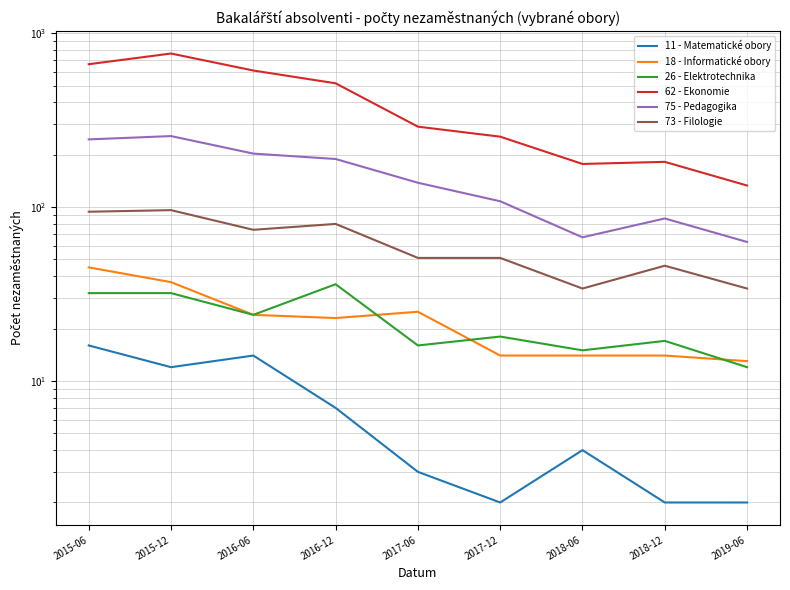

What is the label of the 4th point from the right?

2017-12